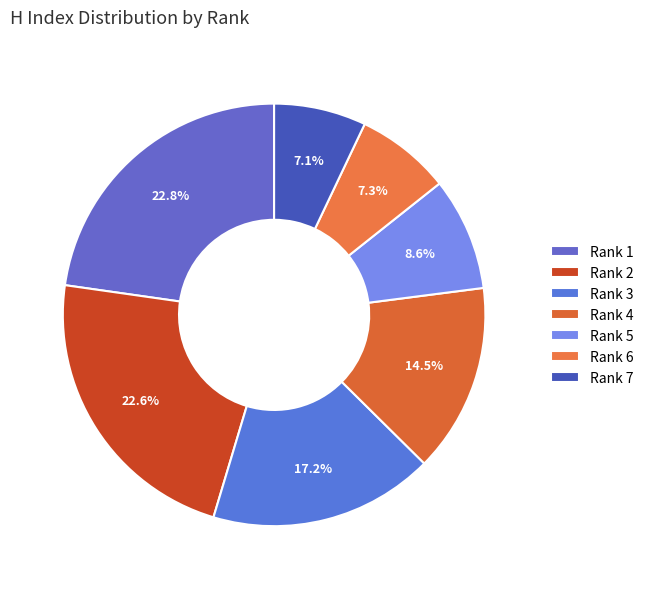

Is it true that Rank 5 is 9% of the pie?

True